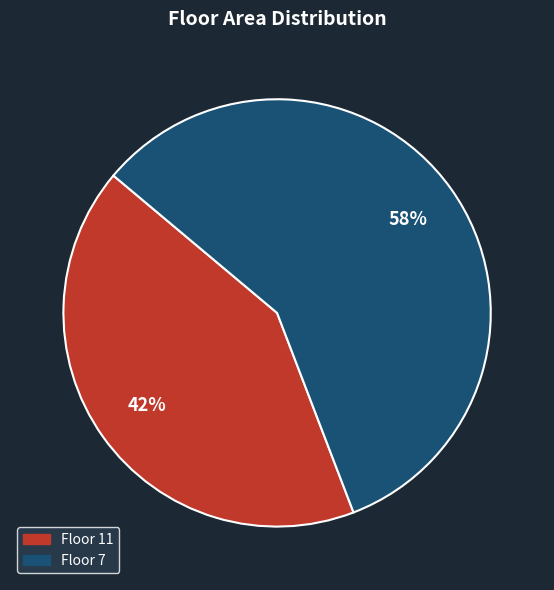

To the nearest percent, what is the difference between the largest and smallest slice percentages?

16%